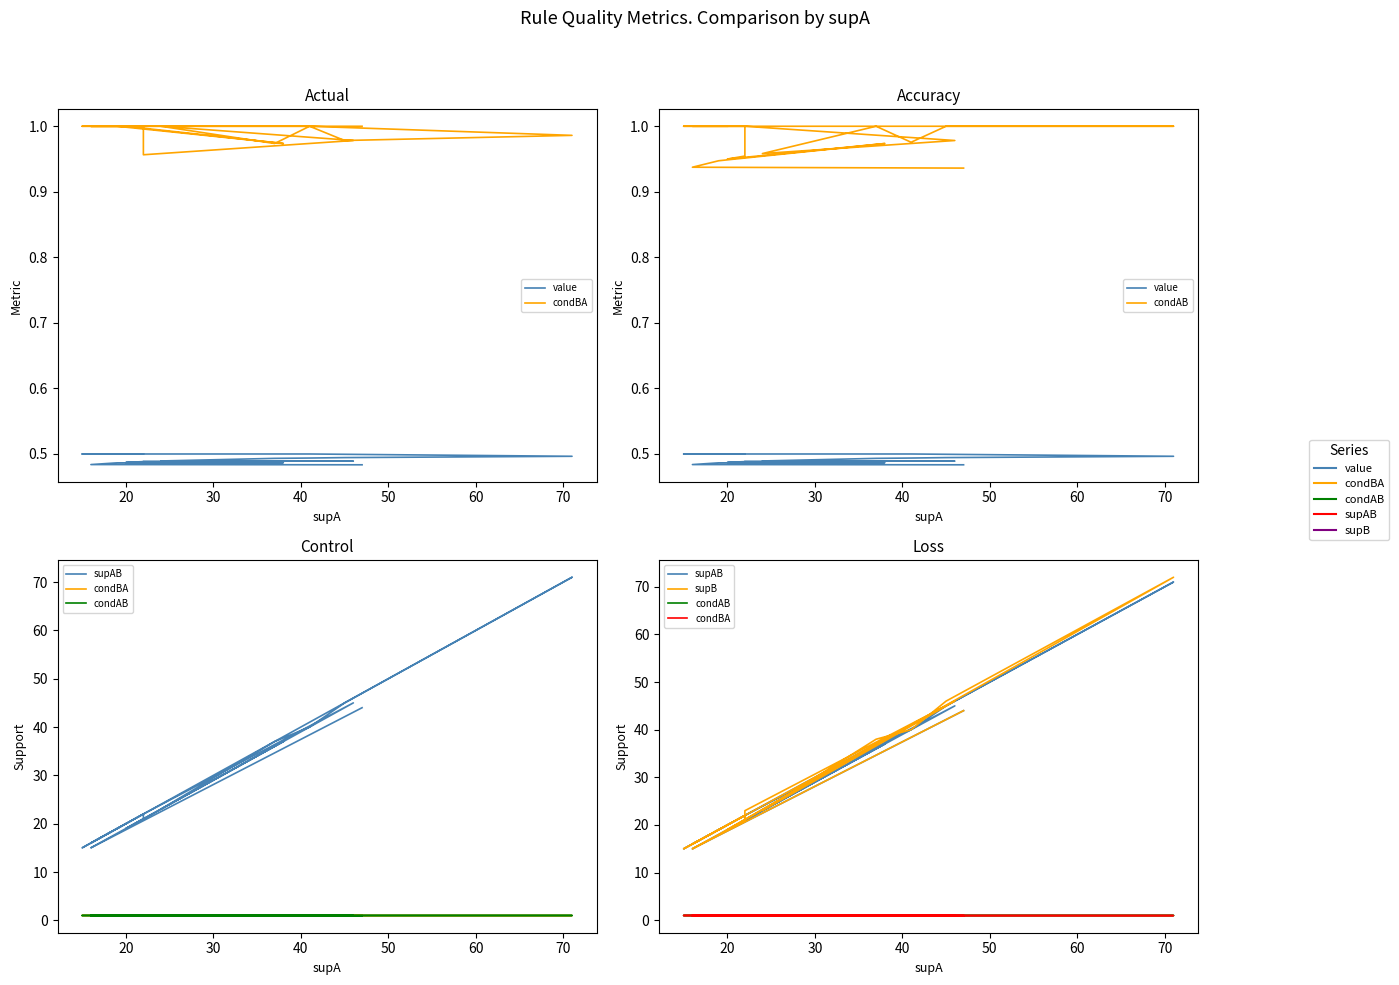

True or false: value and condBA intersect in this chart.

False